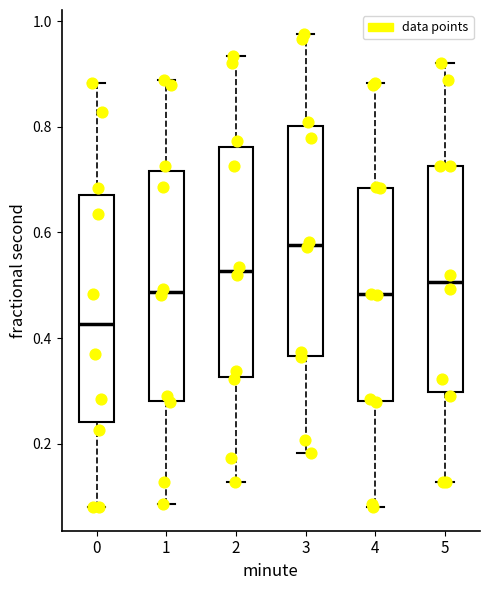

Reading left to right, read every box against the y-axis: the position of its median line, the range the box covers, and the ends of its whiskers. The values are not printed on the chart, so give them approximately, as read against the axis.

0: median 0.42, box 0.24 to 0.68, whiskers 0.08 to 0.88
1: median 0.48, box 0.28 to 0.72, whiskers 0.08 to 0.88
2: median 0.52, box 0.32 to 0.76, whiskers 0.12 to 0.94
3: median 0.58, box 0.36 to 0.80, whiskers 0.18 to 0.98
4: median 0.48, box 0.28 to 0.68, whiskers 0.08 to 0.88
5: median 0.50, box 0.30 to 0.72, whiskers 0.12 to 0.92